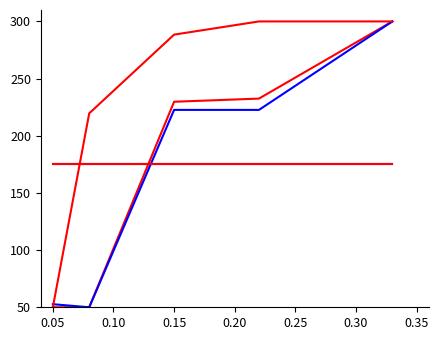

Does the chart display data point markers on the line(s)?

No